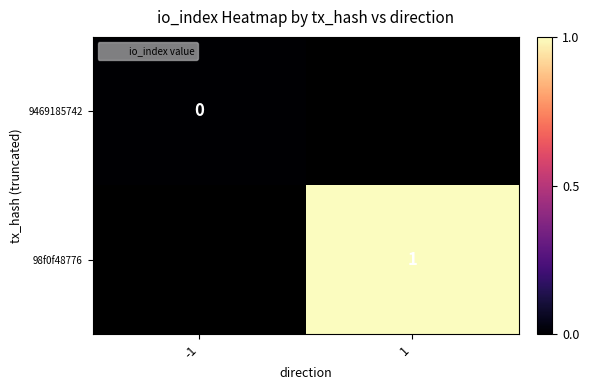

At how many categories does at least one series exceed 0?

1